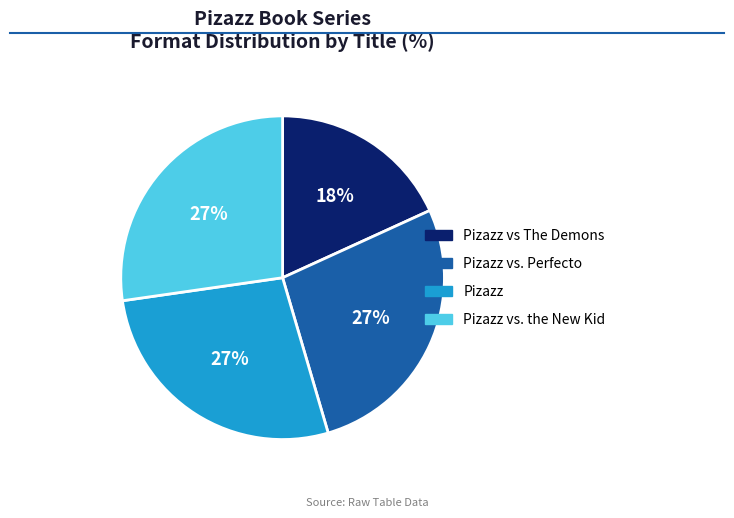

To the nearest percent, what is the average slice percentage?

25%